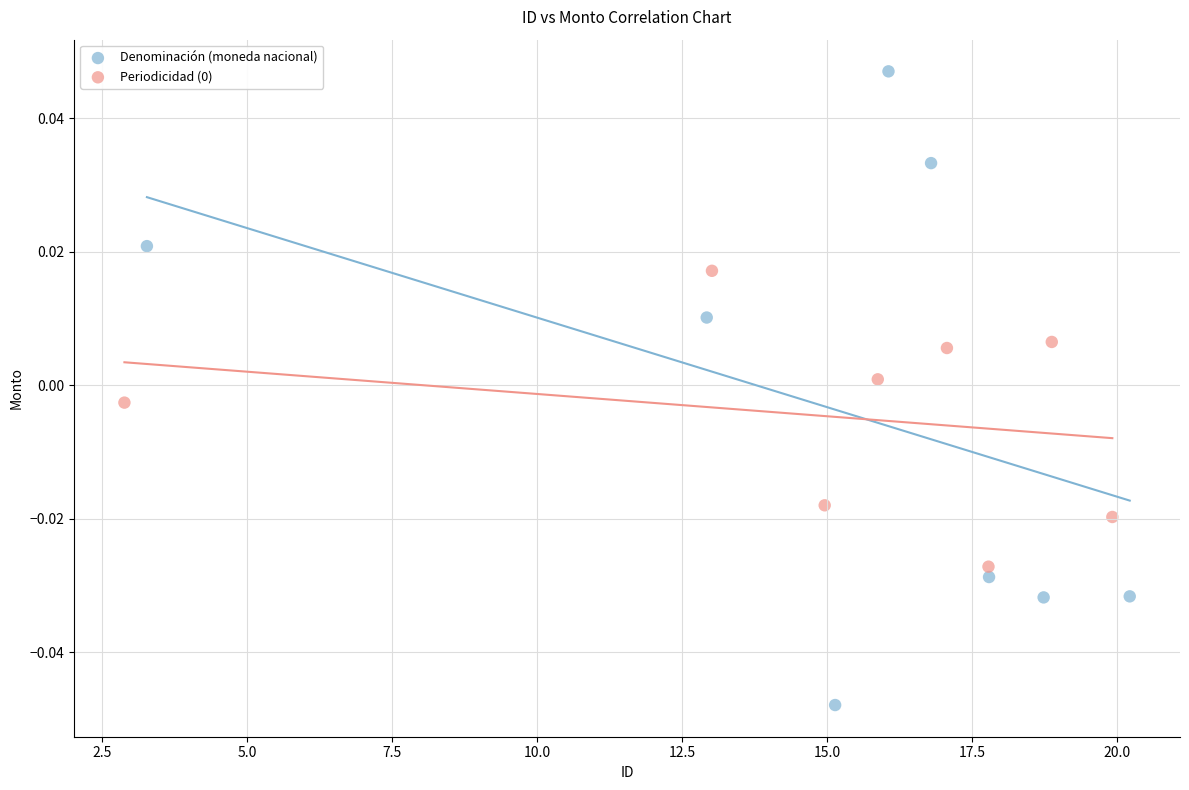

Which series has the largest Y range (max minus min)?

Denominación (moneda nacional)